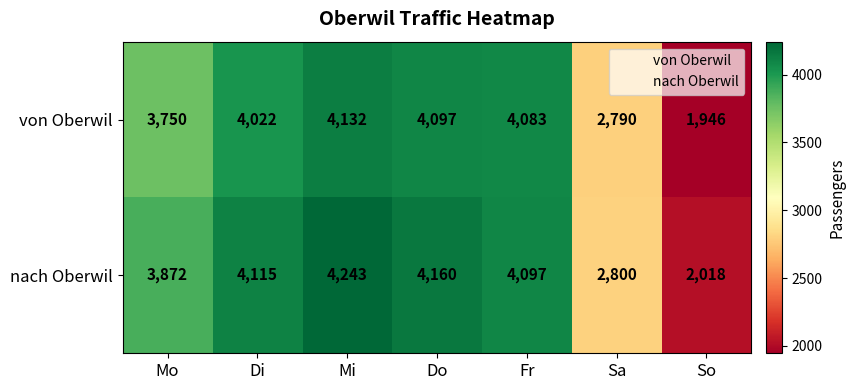

Which label corresponds to the largest value in the chart?

Mi